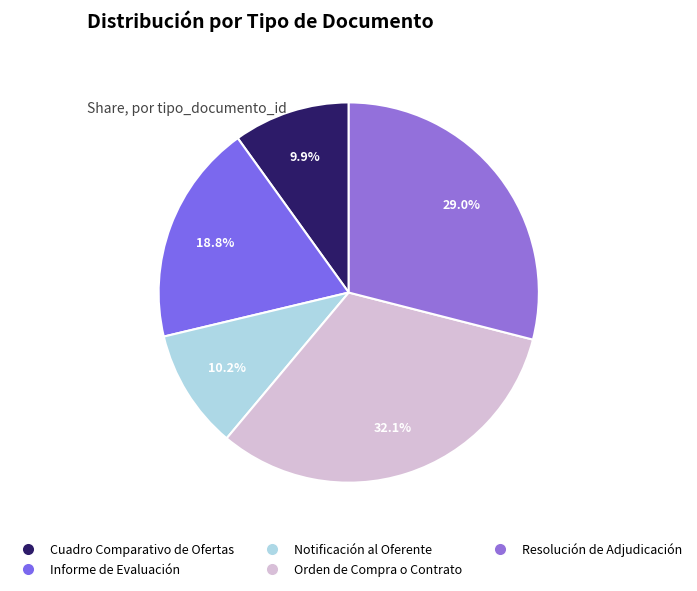

To the nearest percent, what is the difference between the largest and smallest slice percentages?

22%